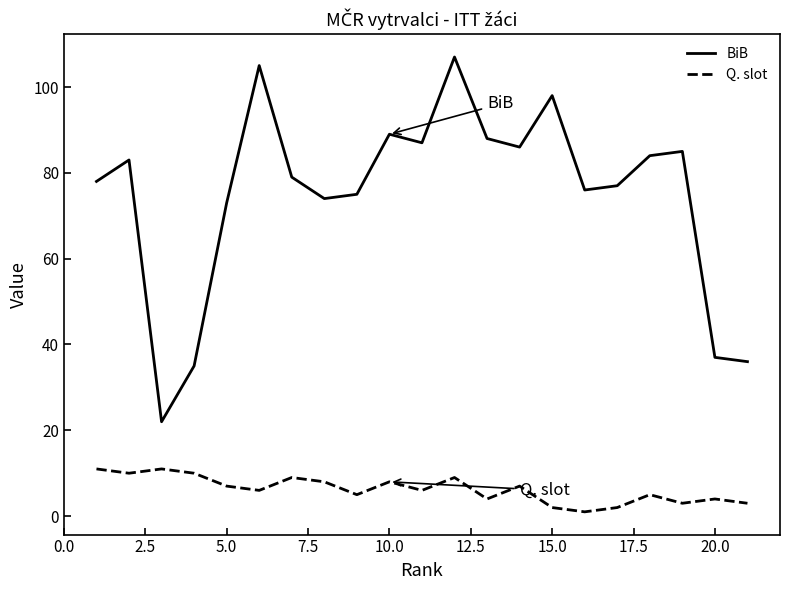

What is the minimum value shown in the chart?

1